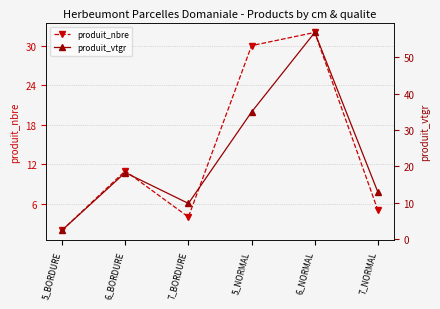

Which series has the largest range (max minus min)?

produit_vtgr